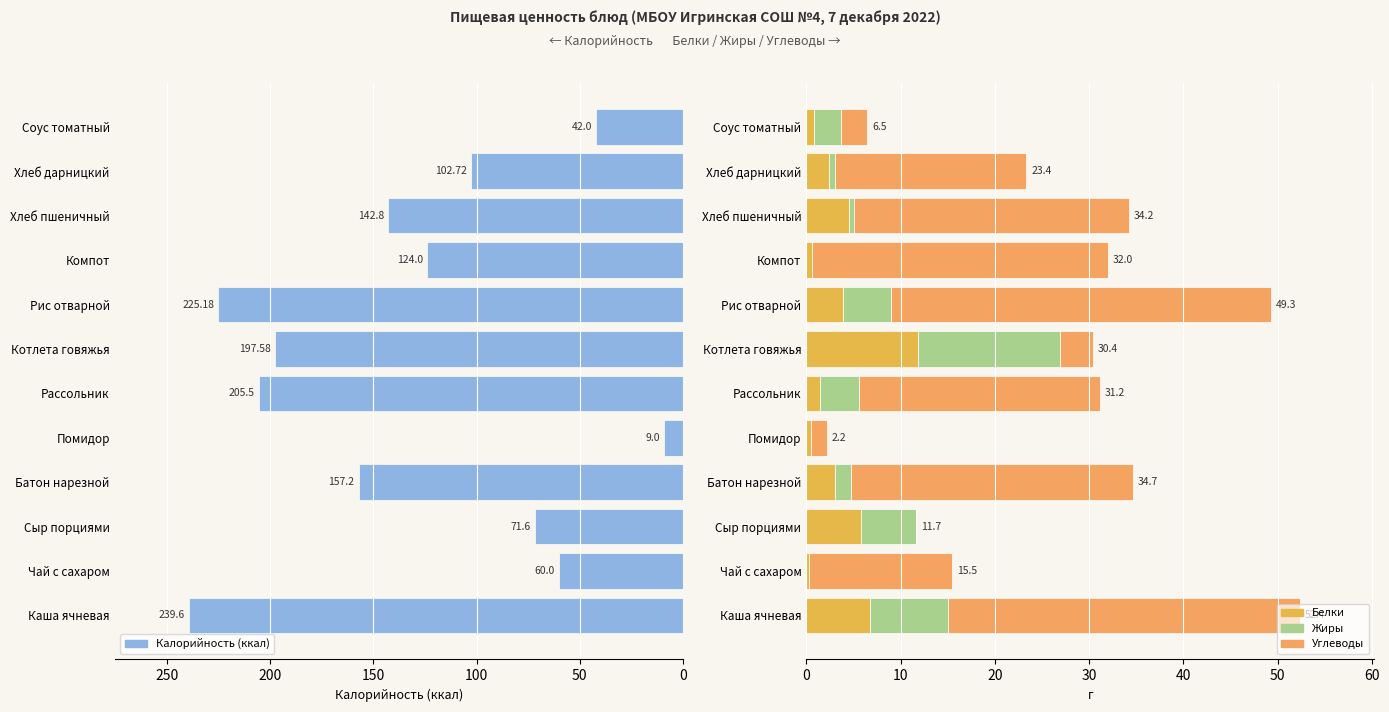

The Углеводы series shows 2.8 at Соус томатный. True or false?

True